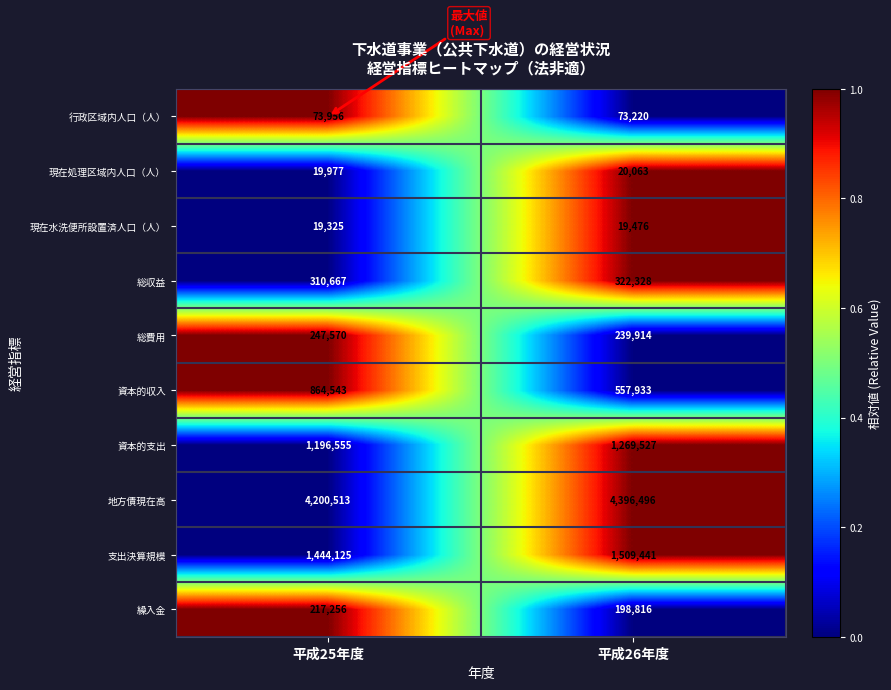

True or false: 地方債現在高 has a value of 2181631 at 平成25年度.

False